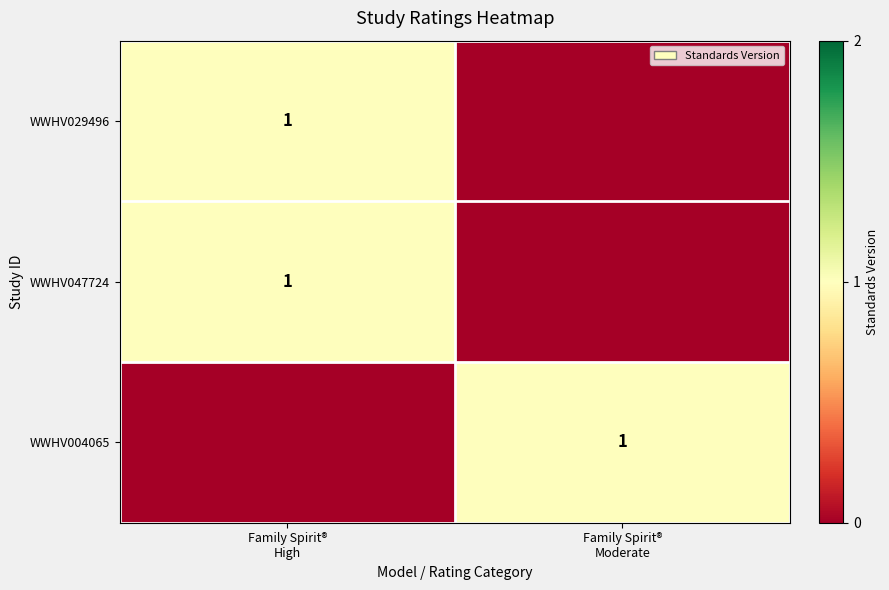

The WWHV029496 series shows 1 at Family Spirit® High. True or false?

False